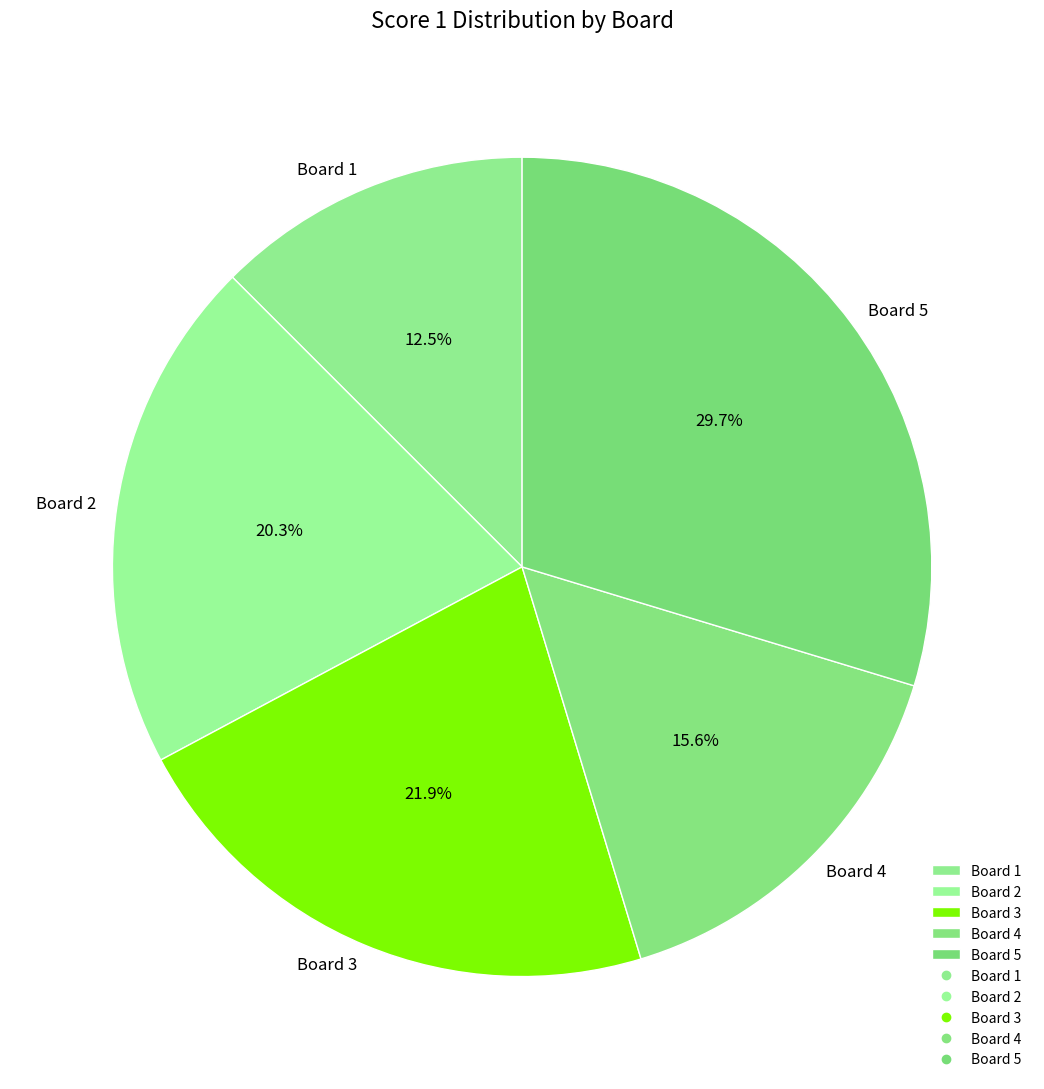

Which category has the smallest portion of the pie?

Board 1